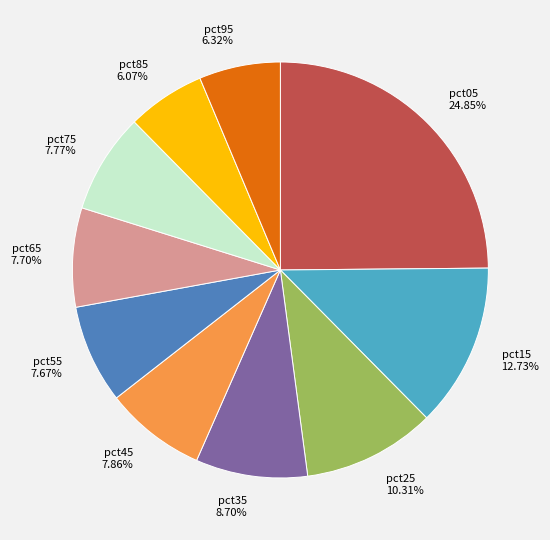

Count the number of slices in the pie.

10